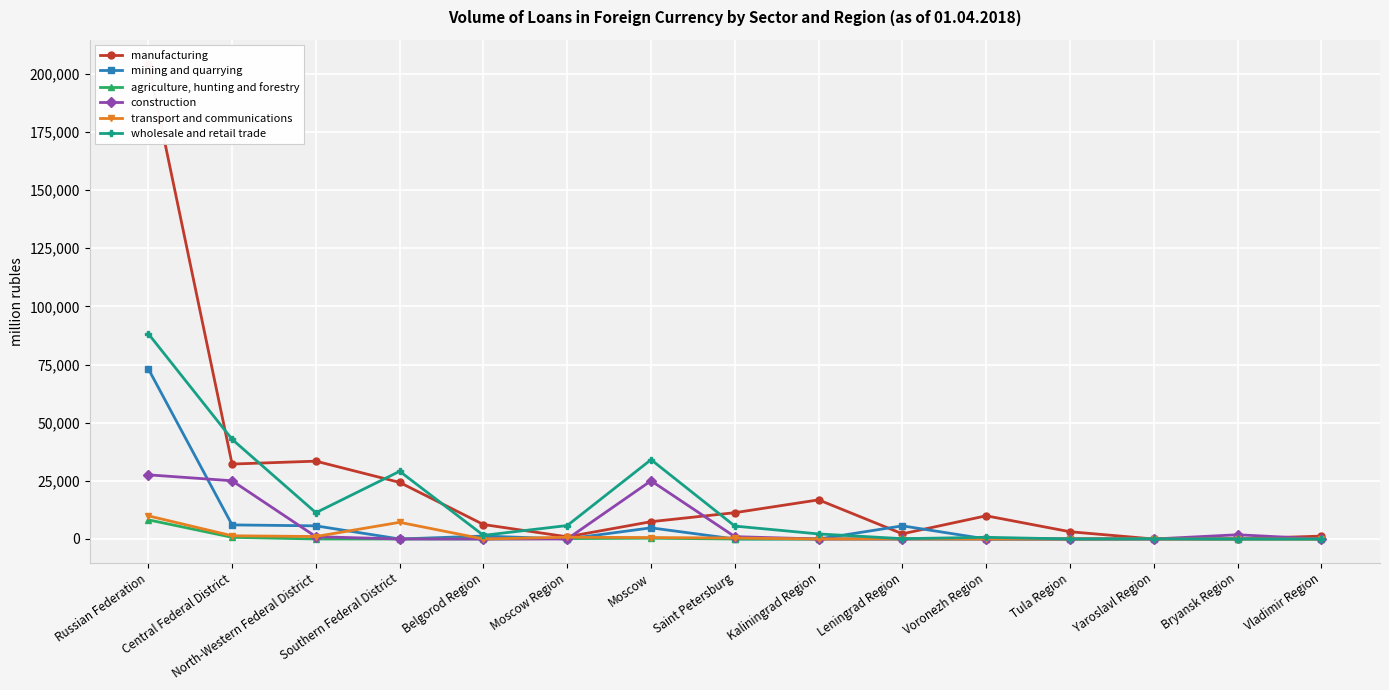

The value of manufacturing at Moscow Region is 1511. True or false?

False